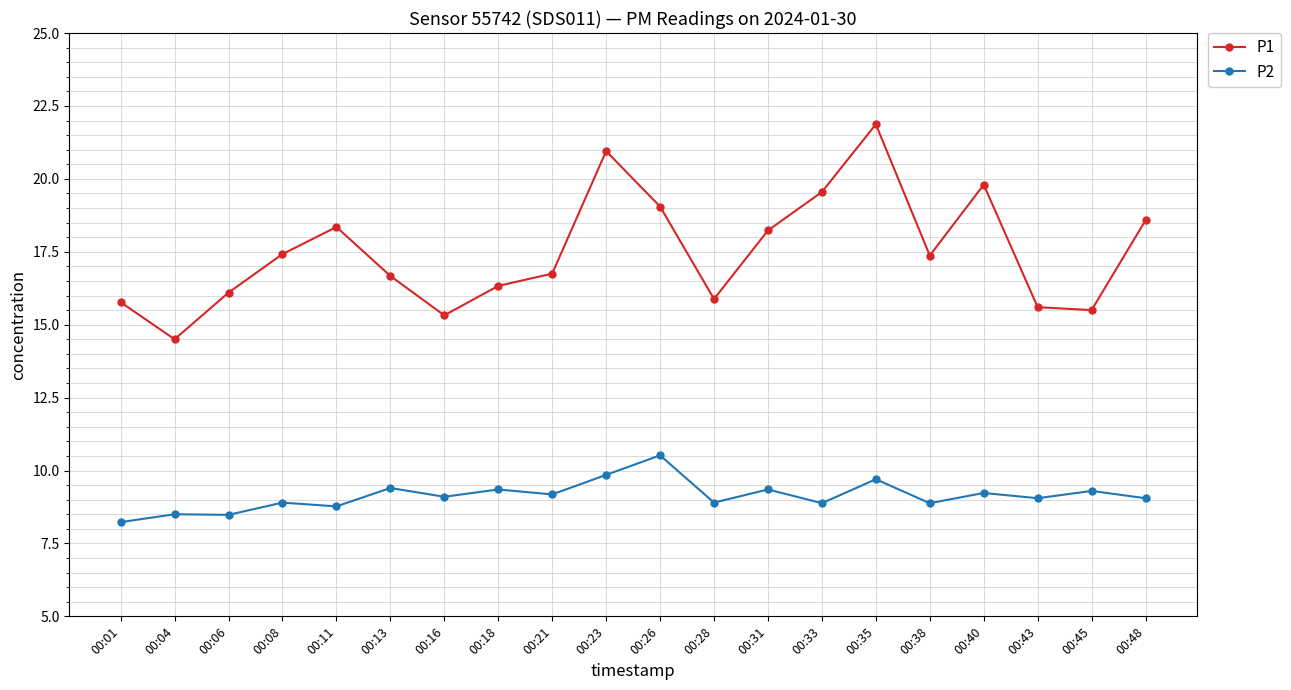

True or false: P1 and P2 intersect in this chart.

False